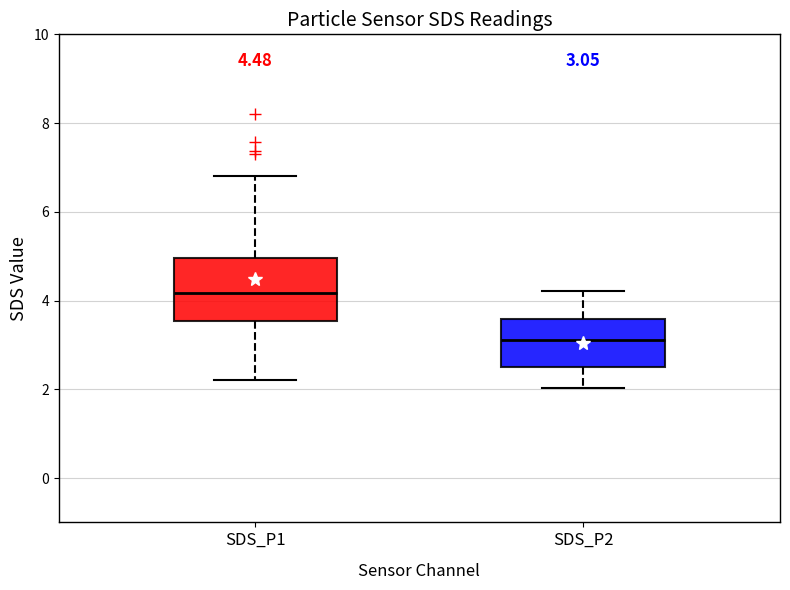

Which box's median line is the highest?

SDS_P1